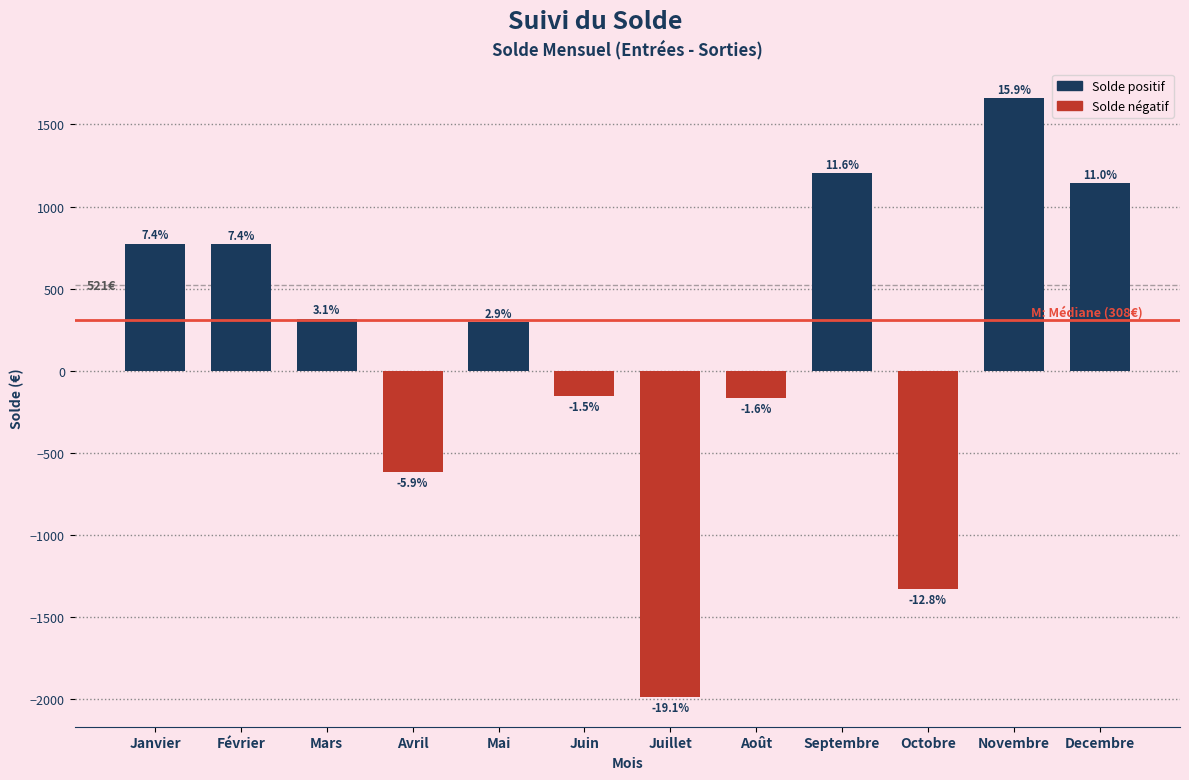

How many bars are there in total?

12